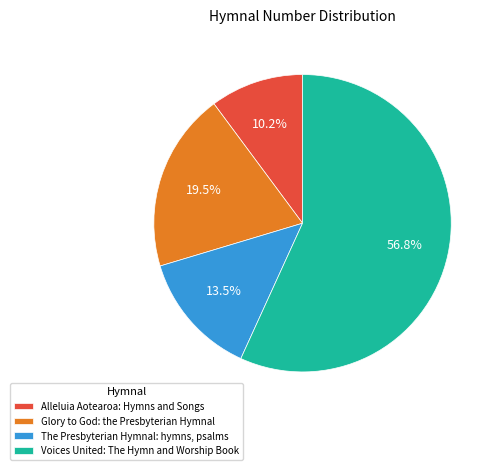

To the nearest percent, what is the difference between the largest and smallest slice percentages?

47%